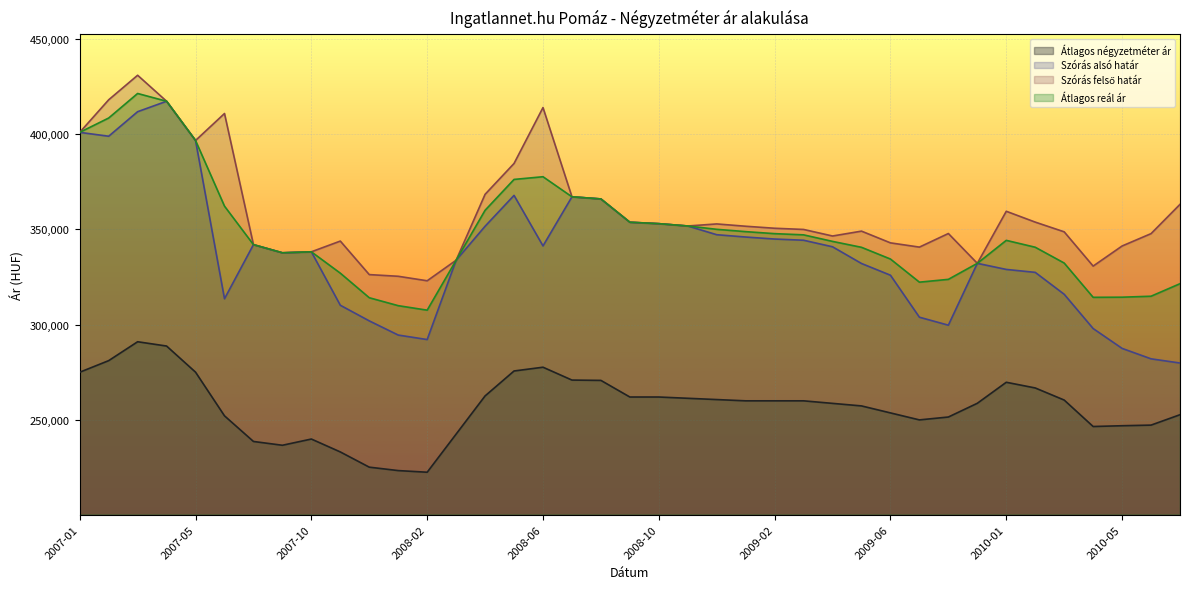

True or false: Szórás felső határ and Átlagos reál ár cross at least once.

False